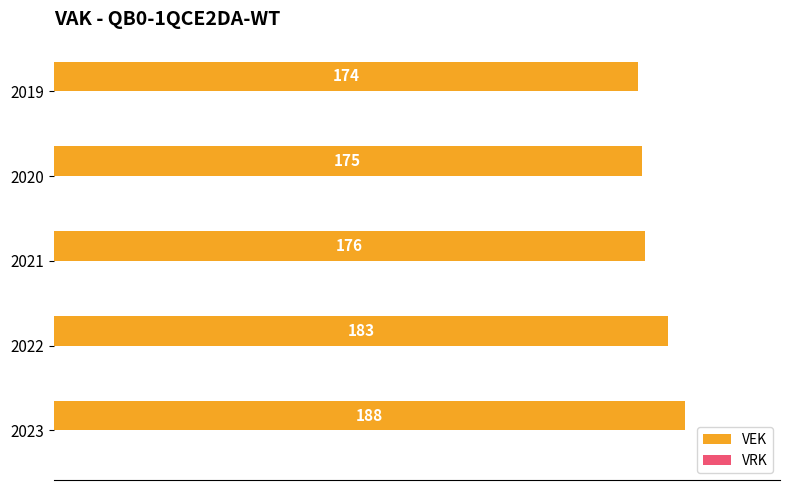

Approximately how many times larger is the value at 2023 compared to 2020?

1.1